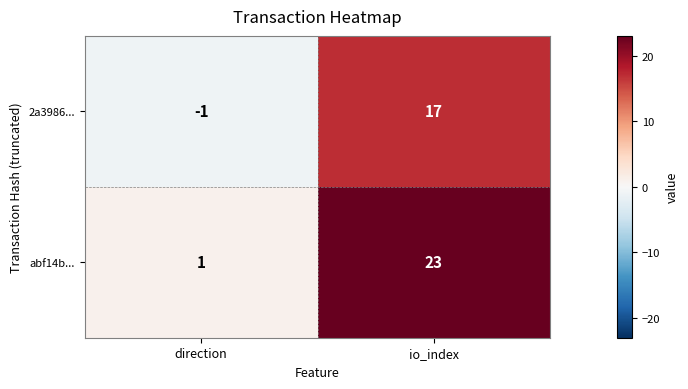

At which category does the chart reach its minimum across all series?

direction